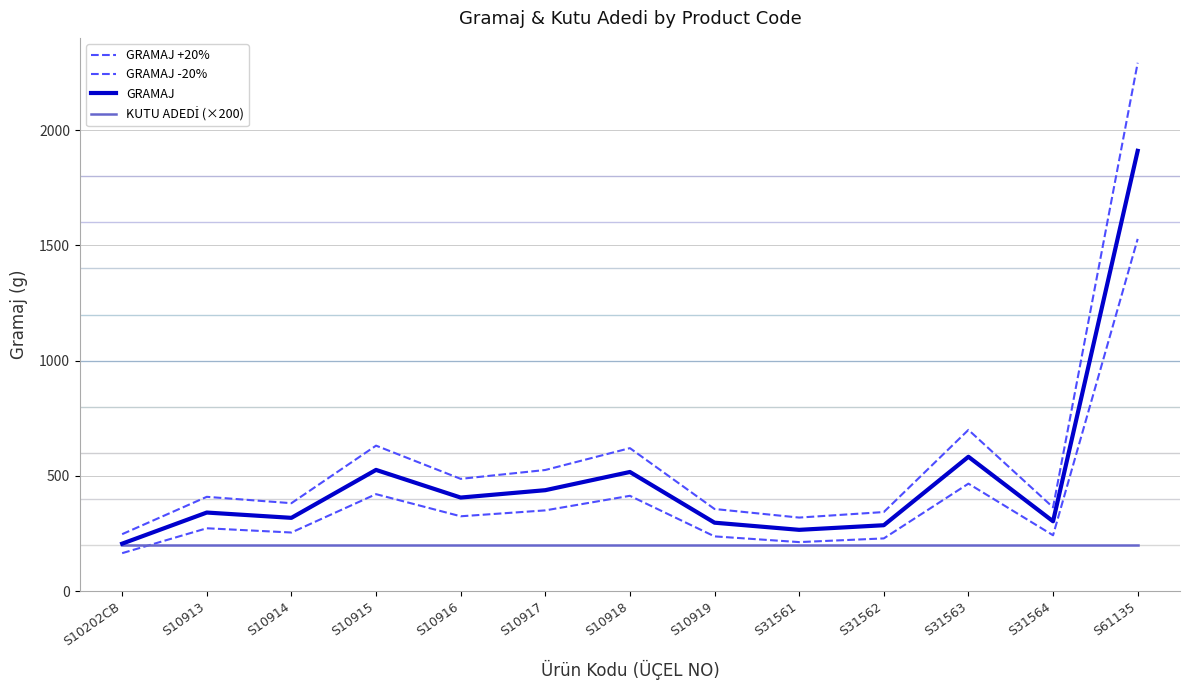

What is the difference between the GRAMAJ values at S10202CB and S31564?

97.0